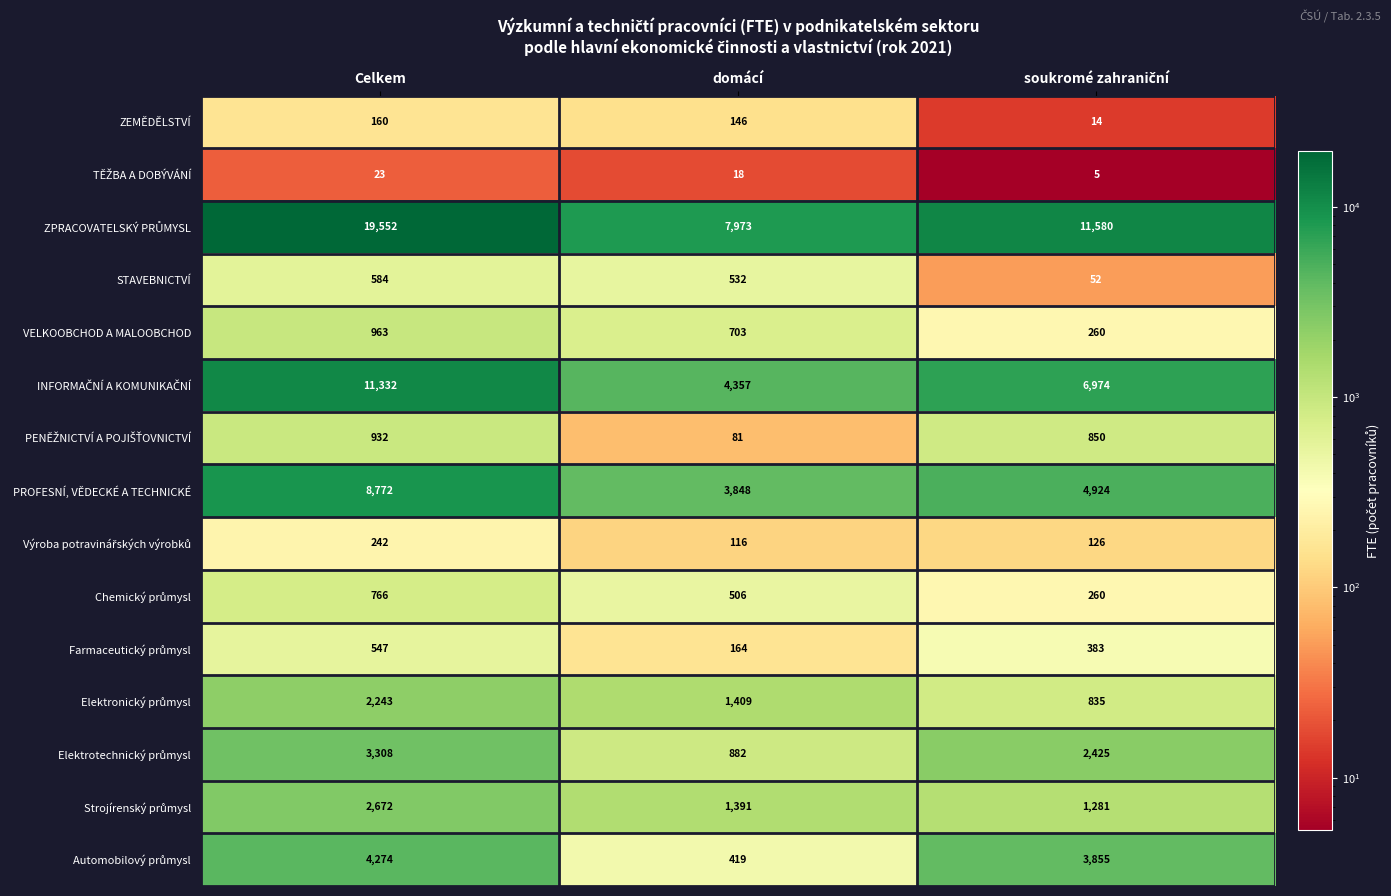

At which category is the sum across all series the highest?

Celkem